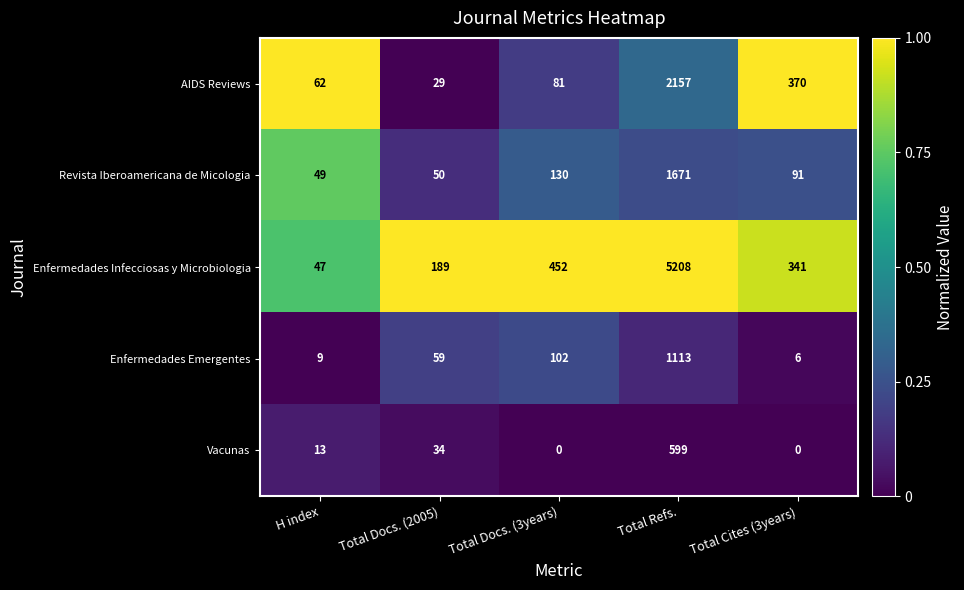

Which series has the largest total across all categories?

Enfermedades Infecciosas y Microbiologia